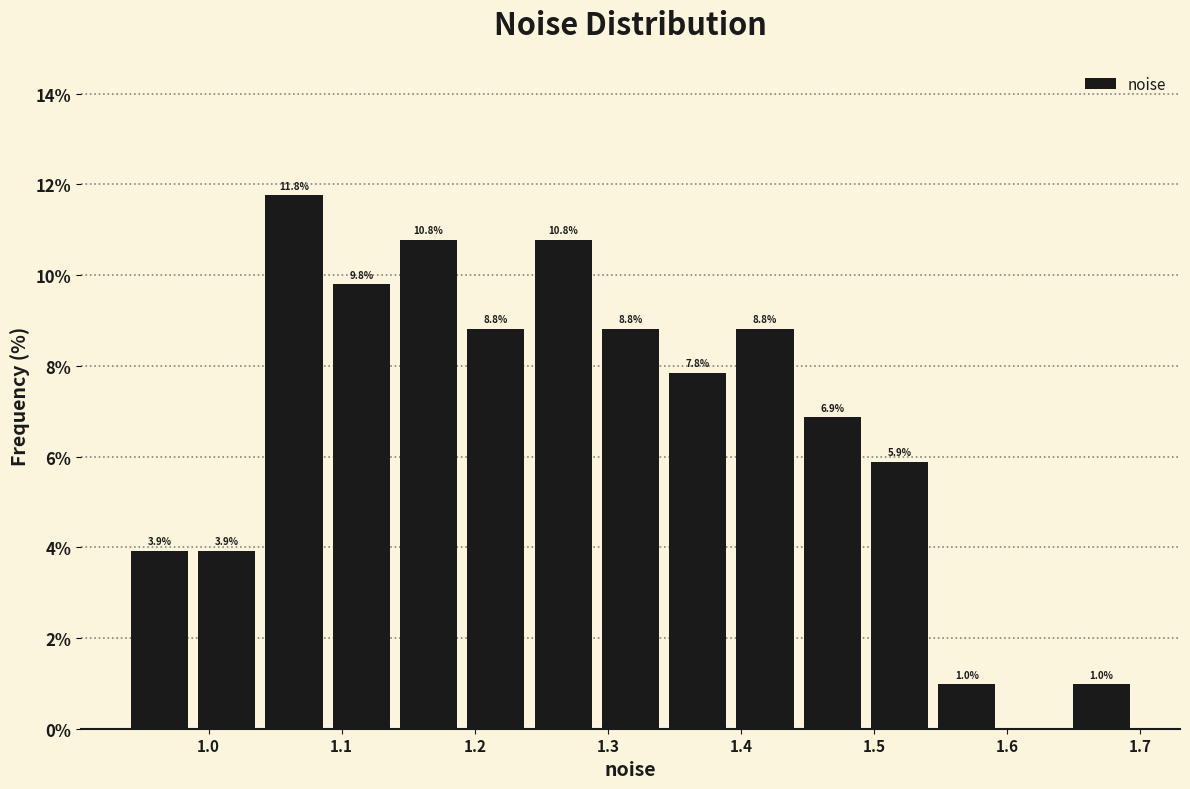

Over which range of the x-axis is the bar tallest?

1.04 to 1.09